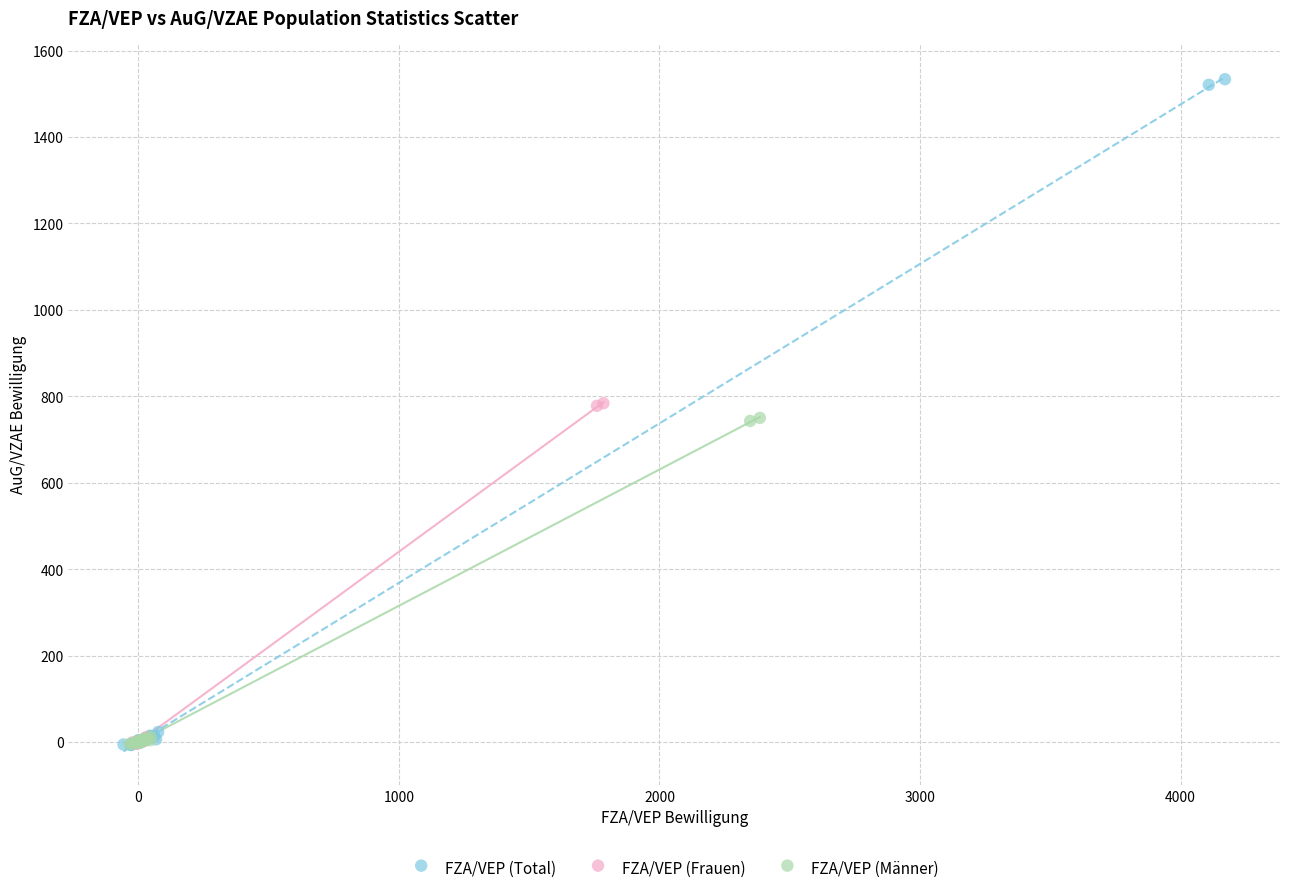

Which series has the widest spread of Y values?

FZA/VEP (Total)